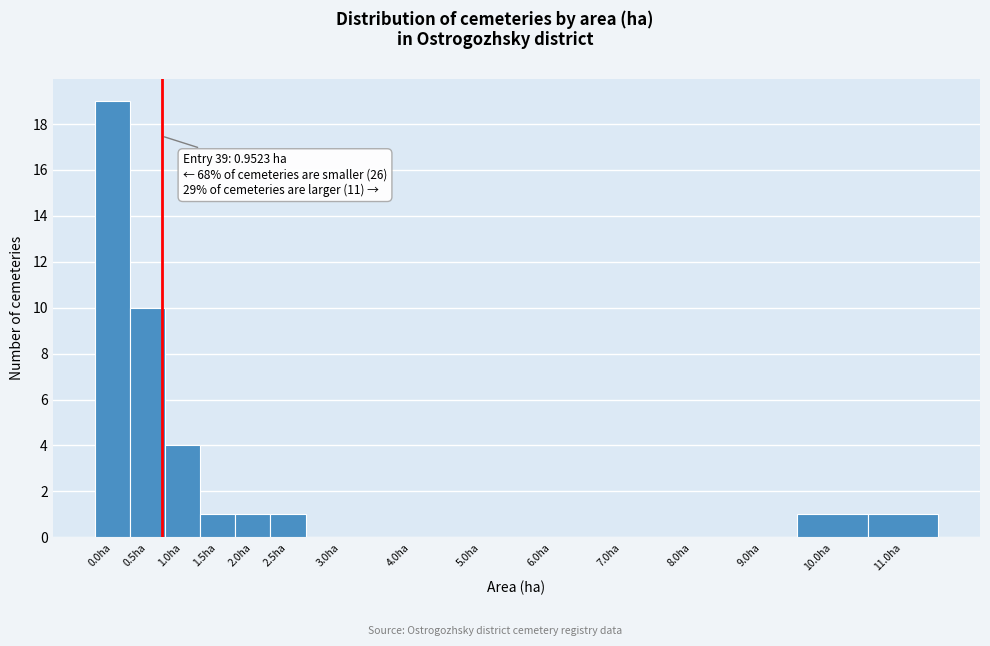

Reading left to right, what are all the values shown in this chart?

0.0ha=19	0.5ha=10	1.0ha=4	1.5ha=1	2.0ha=1	2.5ha=1	3.0ha=0	4.0ha=0	5.0ha=0	6.0ha=0	7.0ha=0	8.0ha=0	9.0ha=0	10.0ha=1	11.0ha=1